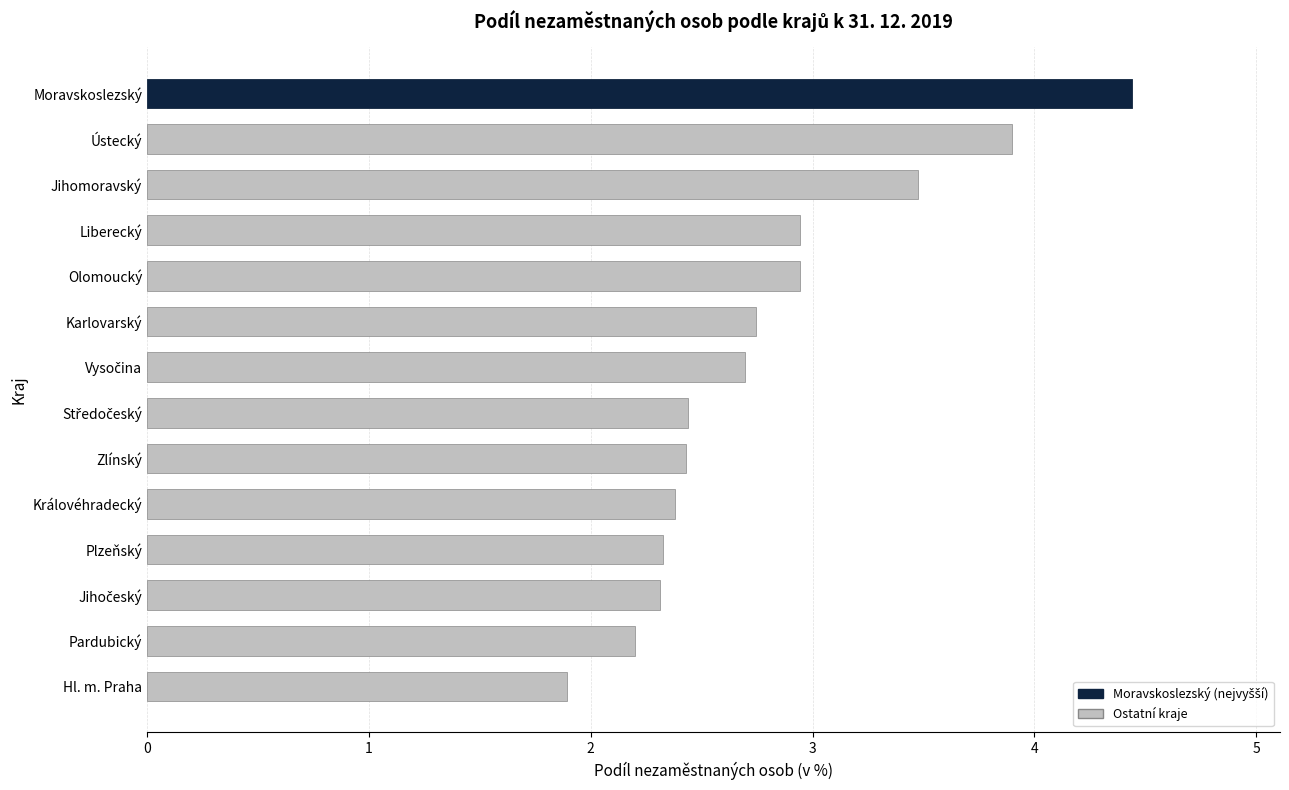

What is the value of the 10th bar from the left?

2.9